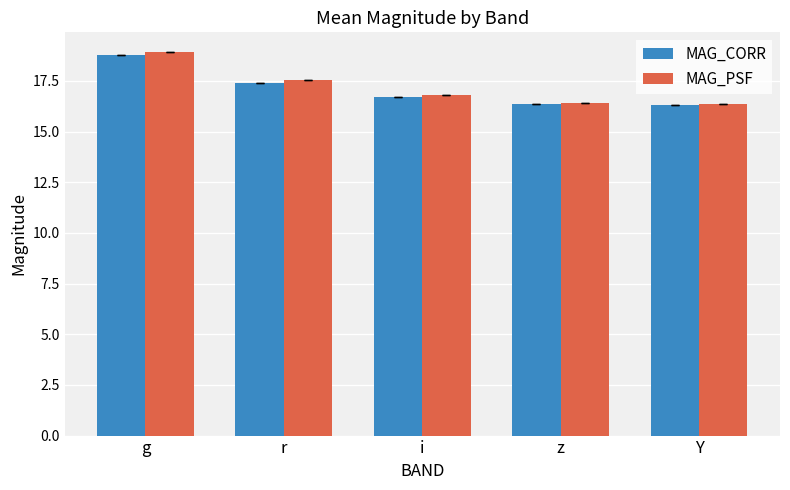

What is the total value across all series at g?

37.7